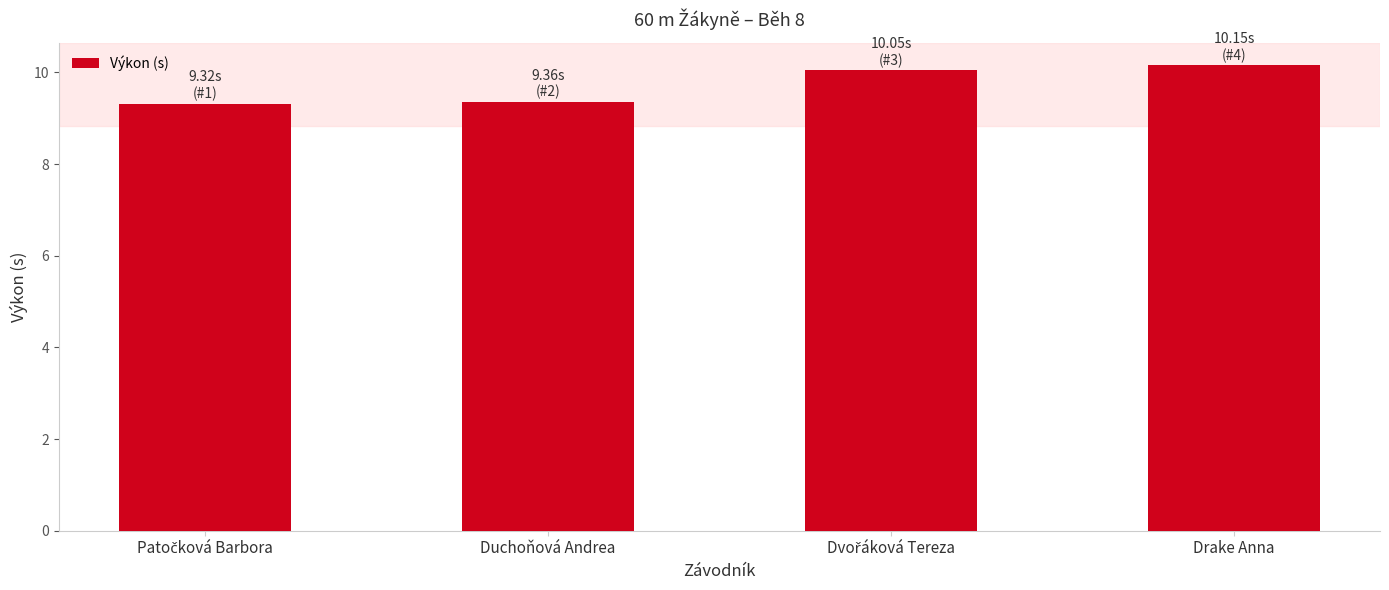

What is the approximate value at Drake Anna?

10.2